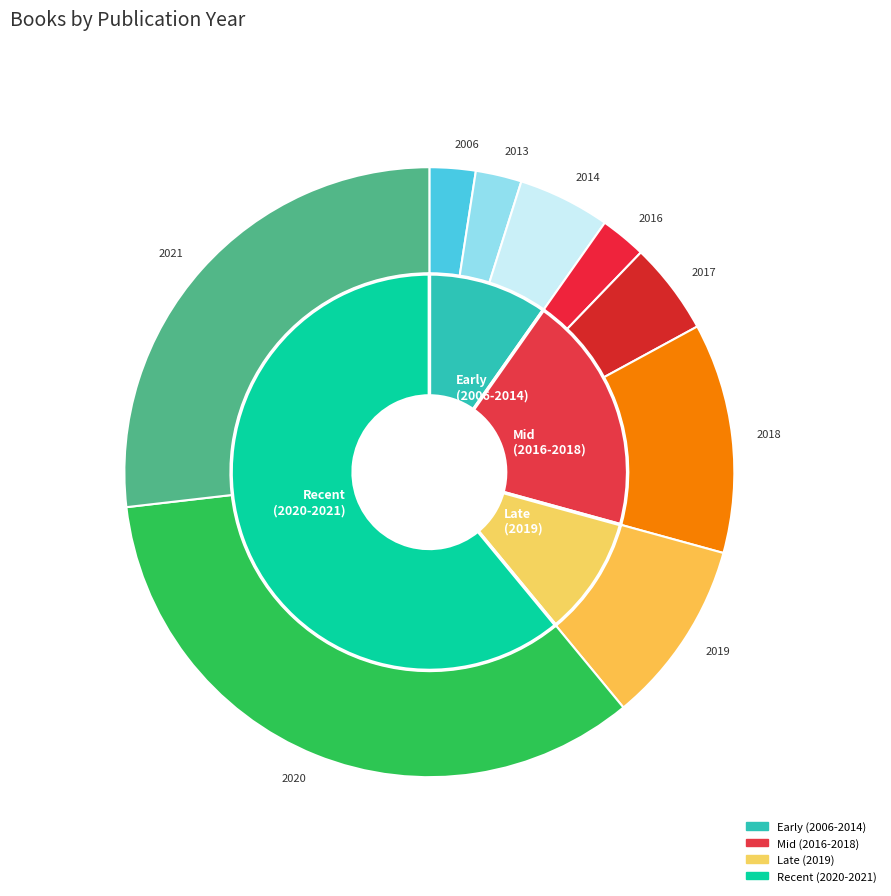

Rank the categories by value from highest to lowest.

2020, 2021, 2018, 2019, 2014, 2017, 2006, 2013, 2016